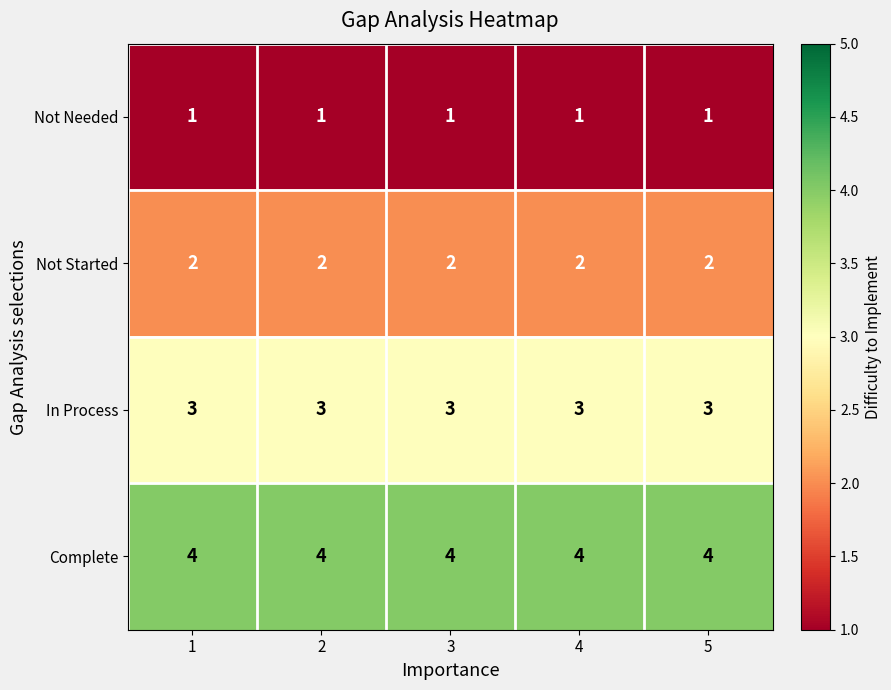

Rank the series at 3 from lowest to highest value.

Not Needed, Not Started, In Process, Complete